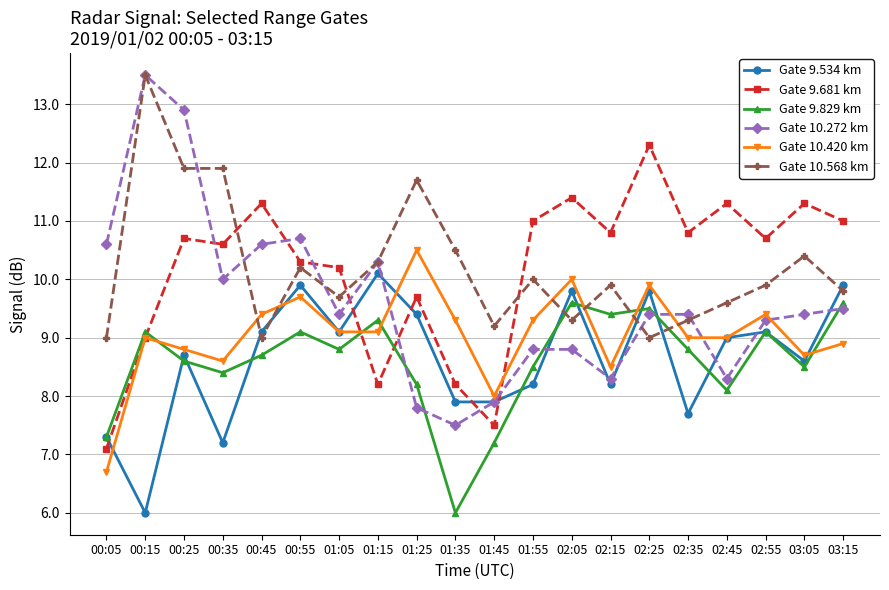

What position from the right is 02:45?

4